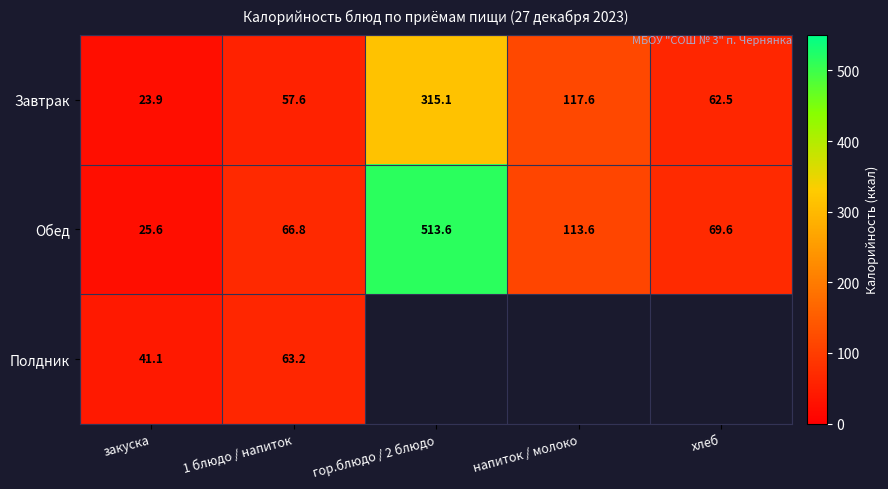

Is the value of Полдник at закуска greater than the value of Обед at напиток / молоко?

No